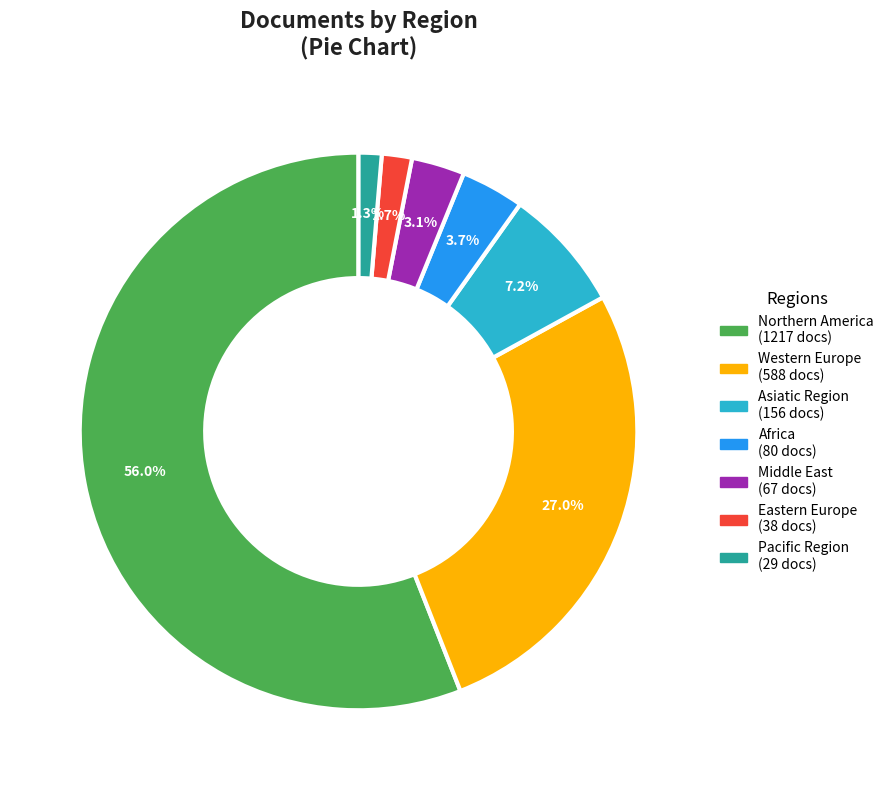

Between Africa and Asiatic Region, which is larger?

Asiatic Region